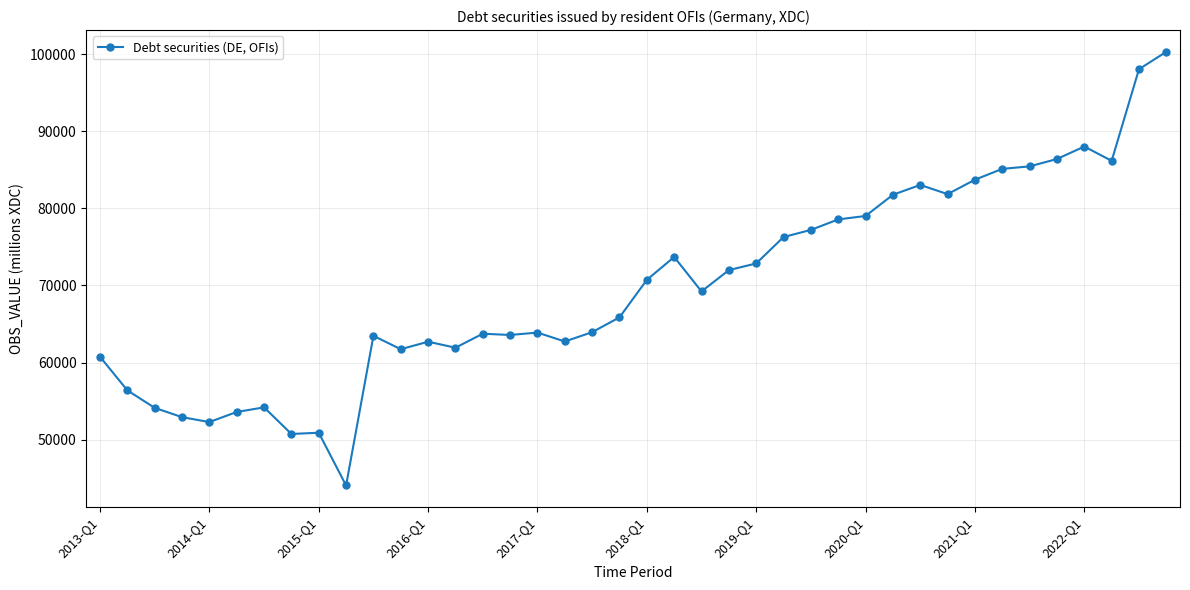

What is the smallest value displayed?

44050